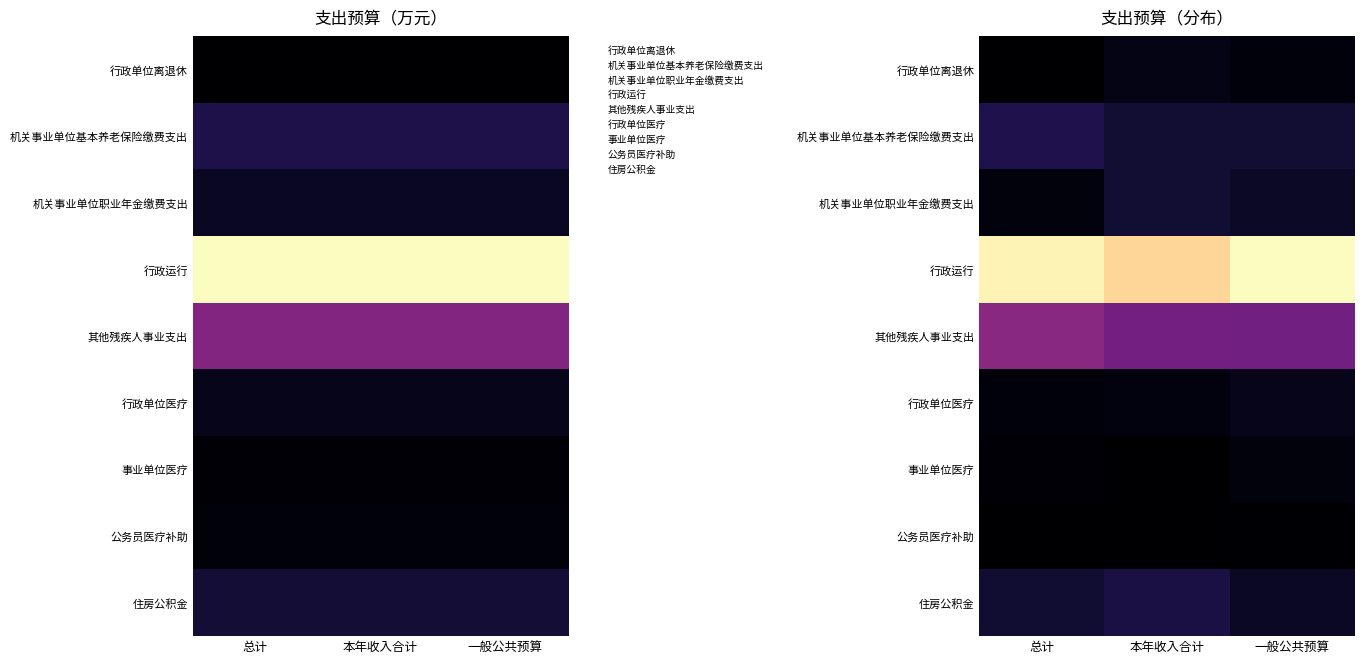

Which series has the largest range (max minus min)?

行政运行